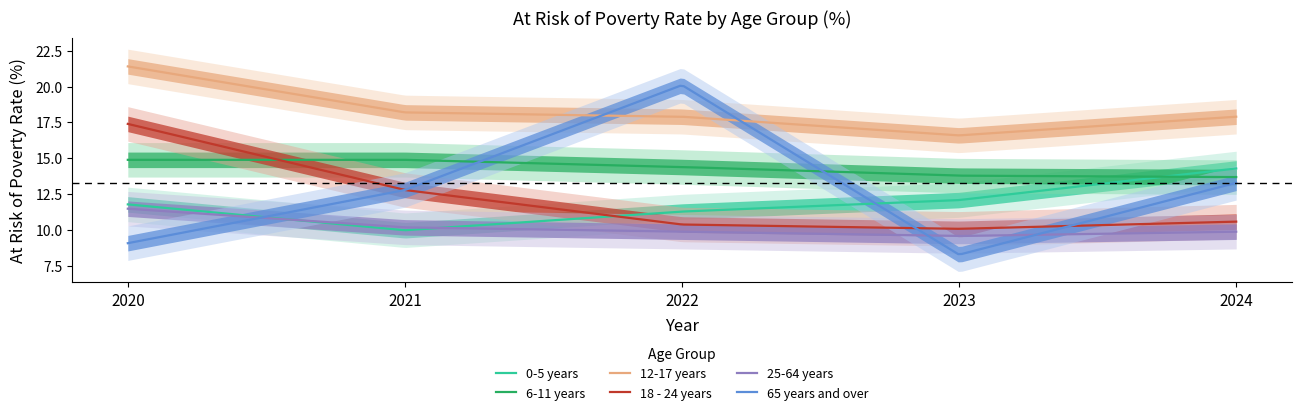

Read the 6-11 years value at 2023.

13.8